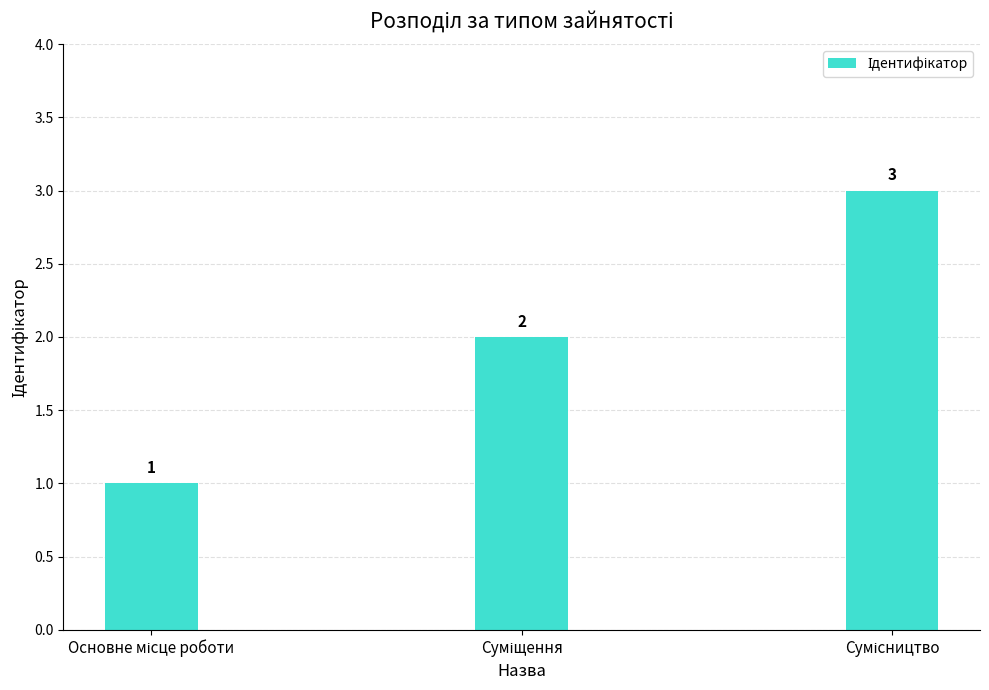

Does the chart contain any negative values?

No